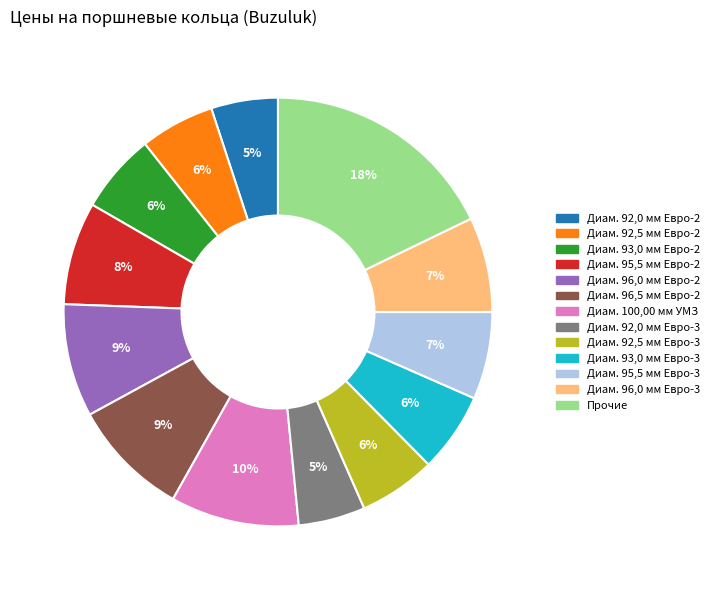

The Диам. 92,0 мм Евро-3 slice represents 5% of the pie. True or false?

True